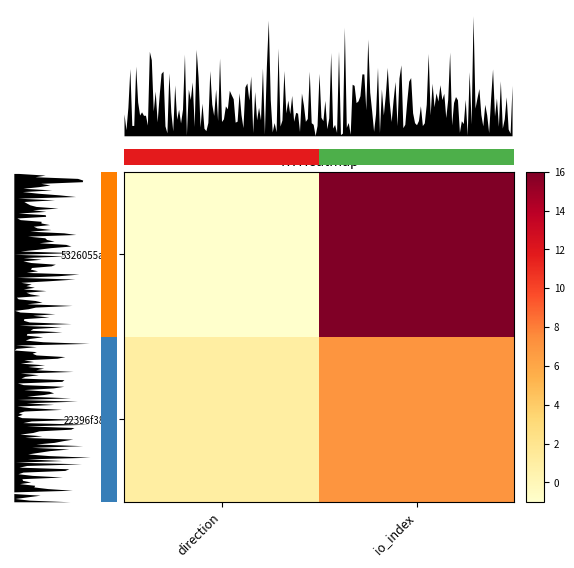

How many distinct data groups are displayed?

2